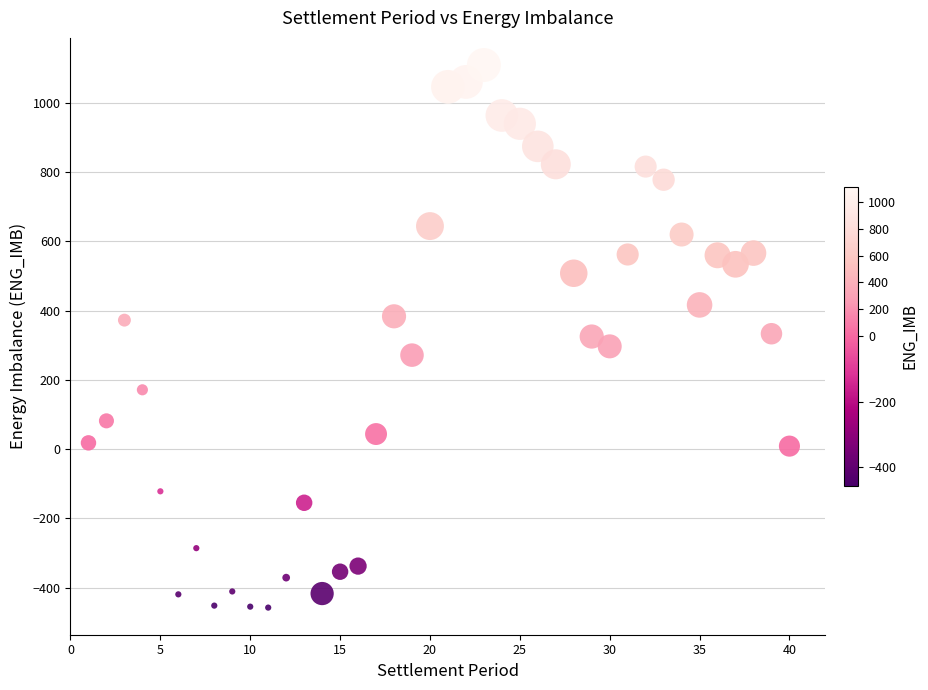

What is the range of X values (max minus min)?

39.0